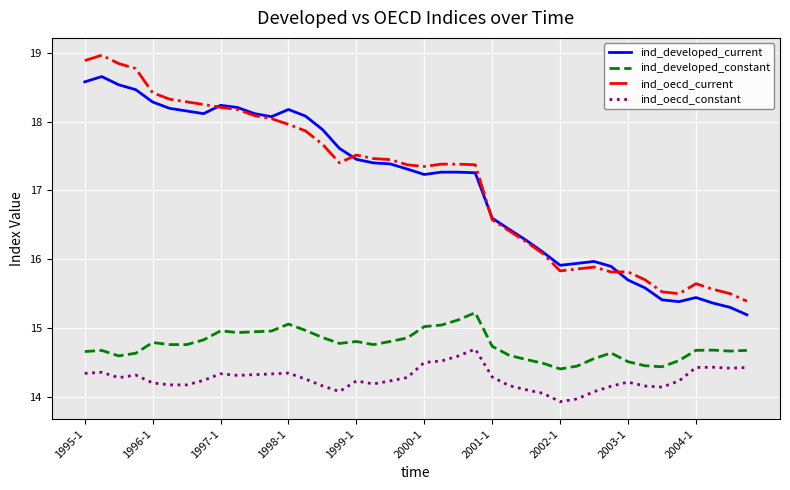

What is the maximum value shown in the chart?

19.0